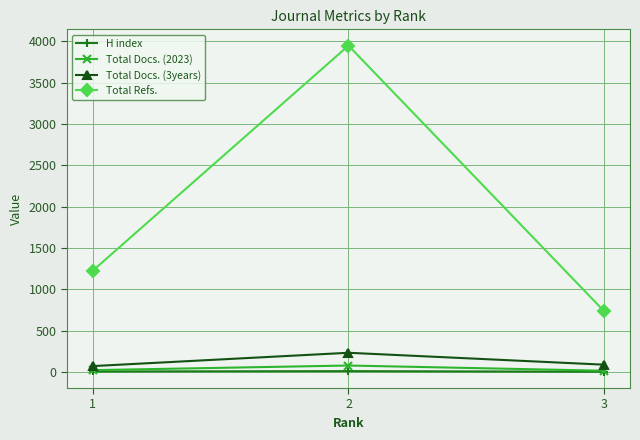

What is the total value across all series at 2?

4272